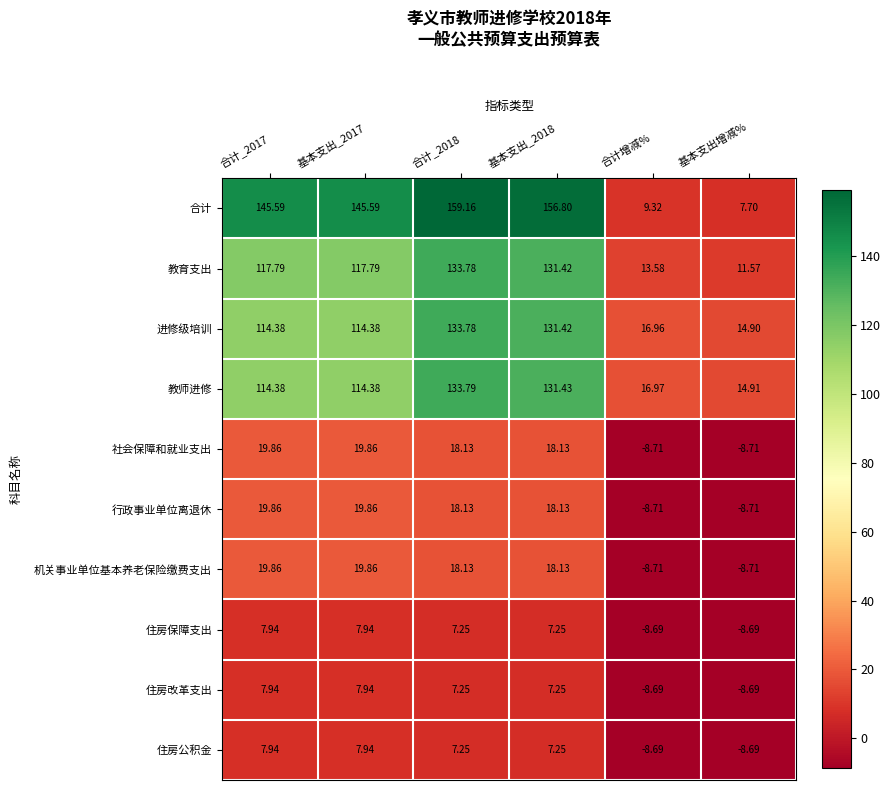

What is the minimum value shown in the chart?

-8.7